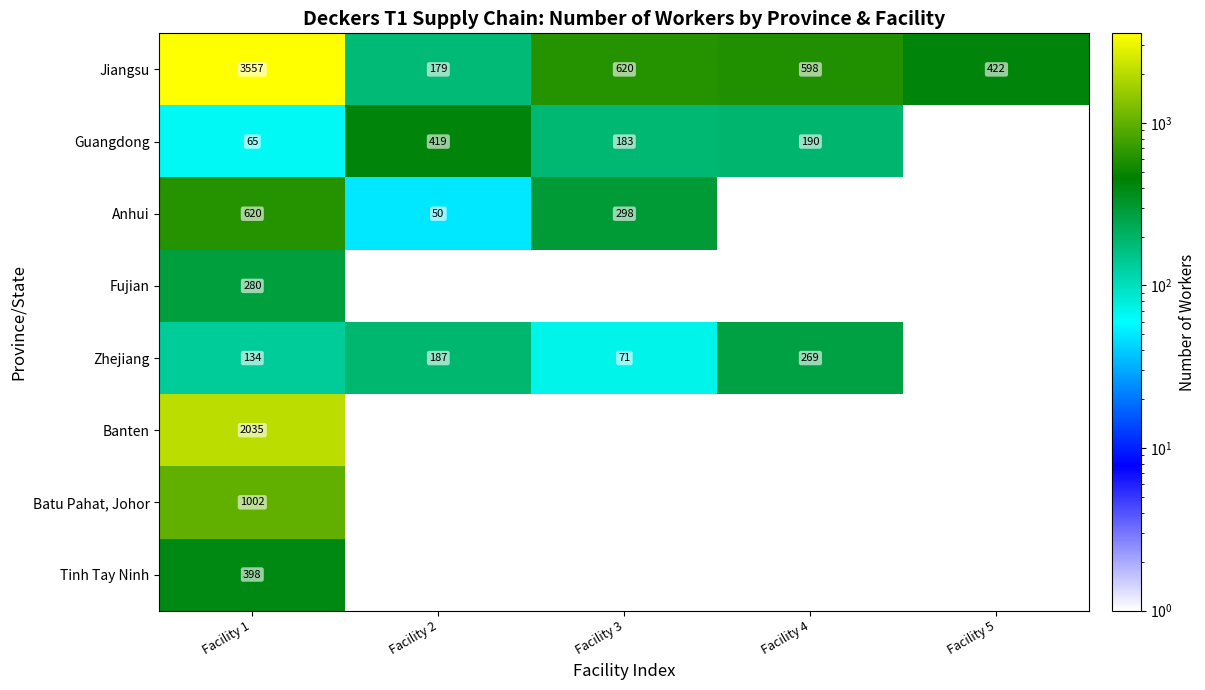

What is the minimum value for Jiangsu?

179.0